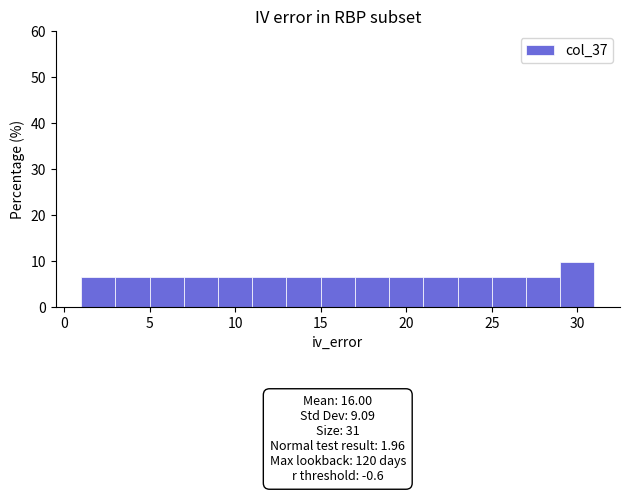

Which range on the x-axis has the tallest bar?

29 to 31